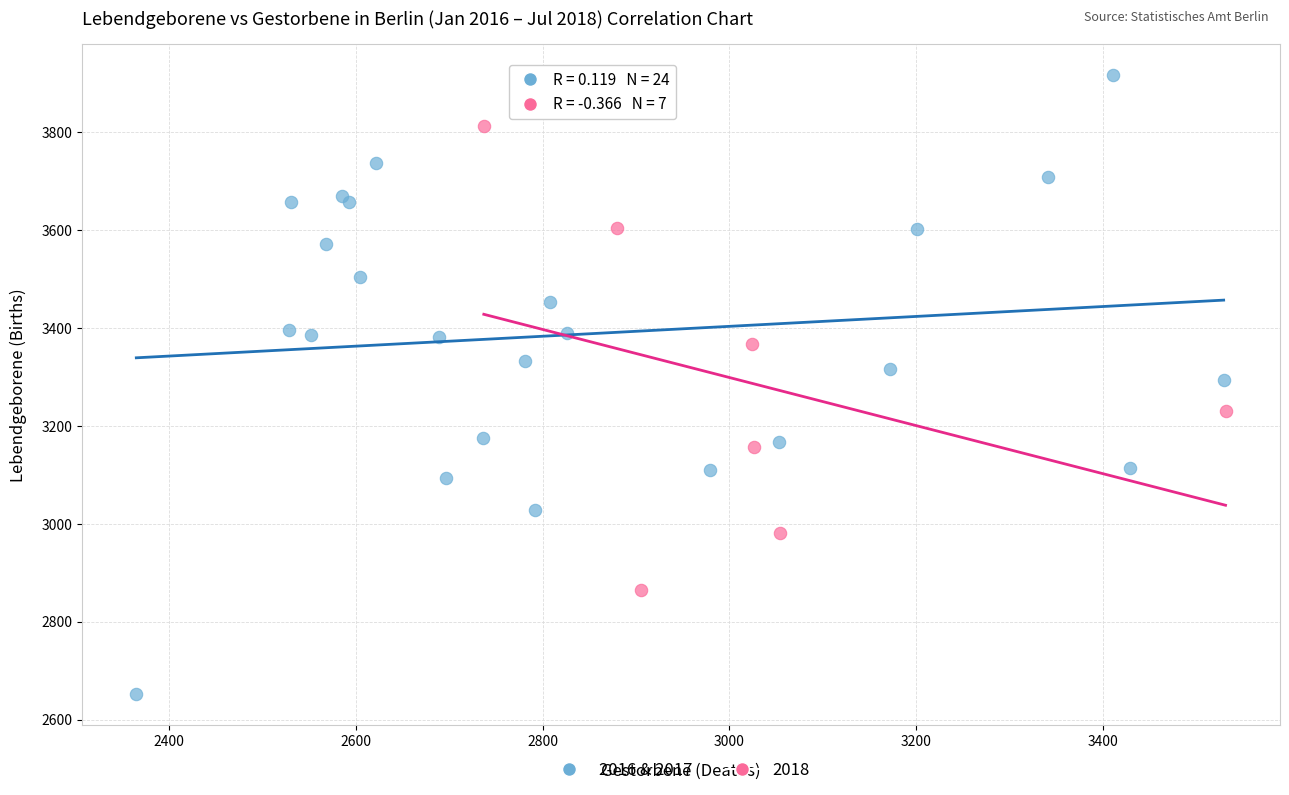

Which series contains the lowest Y value?

2016 & 2017